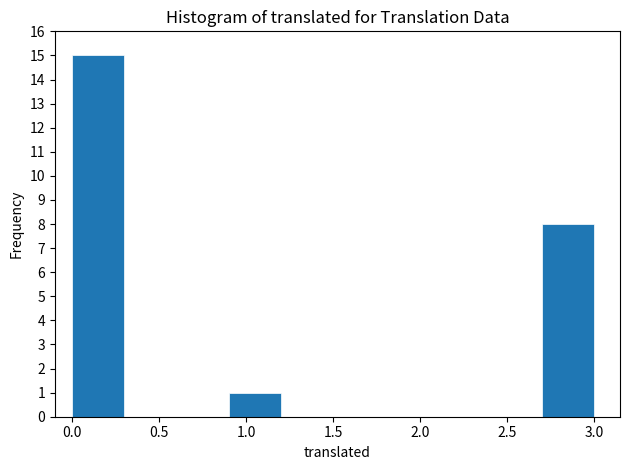

What is the height of the bar covering 0.9 to 1.2 on the x-axis? The values are not printed on the chart, so give them approximately, as read against the axis.

1